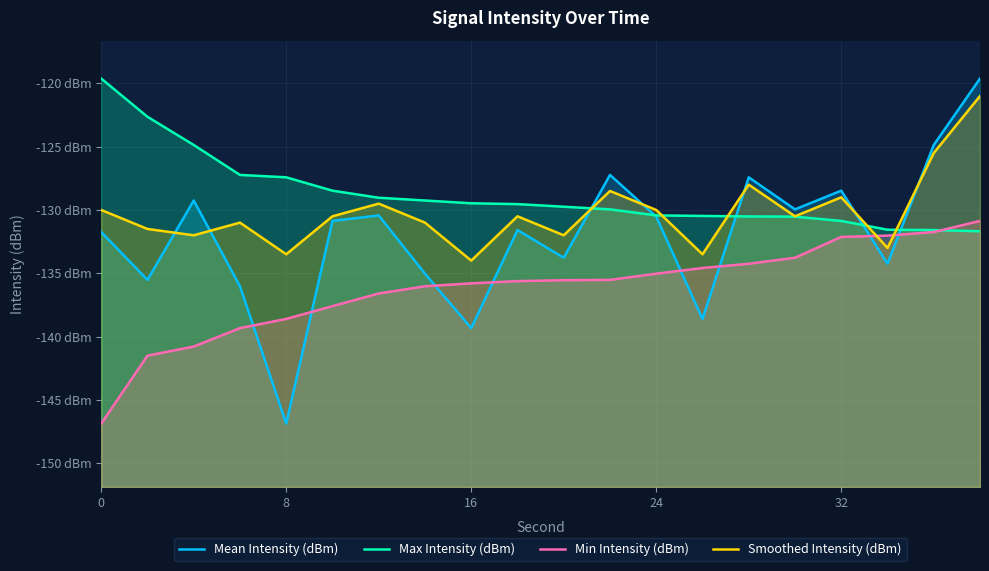

What are all the series names shown in the legend?

Mean Intensity (dBm), Max Intensity (dBm), Min Intensity (dBm), Smoothed Intensity (dBm)